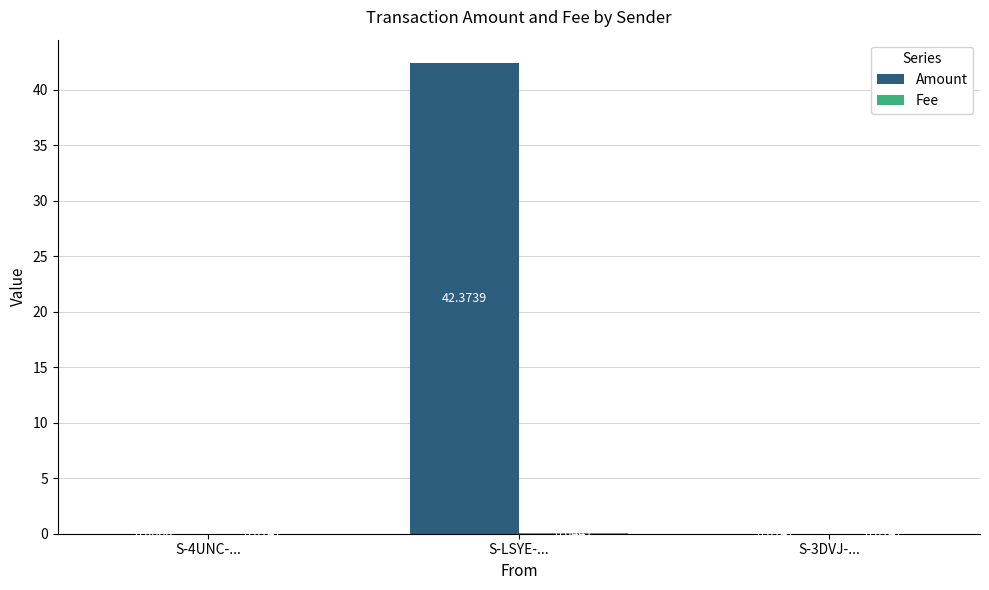

How many series are shown in this chart?

2